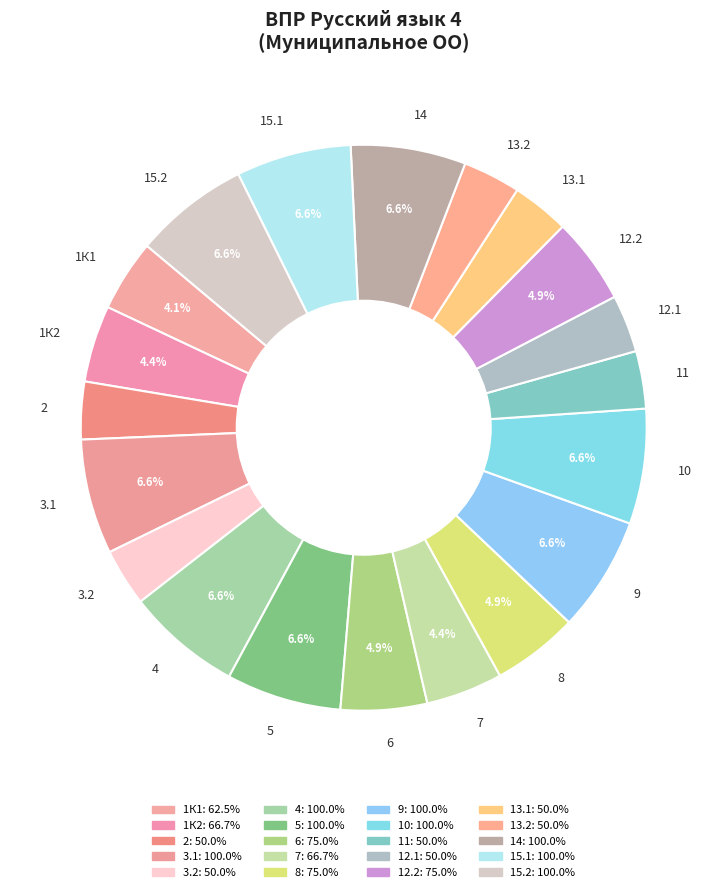

How many segments does this pie chart have?

20